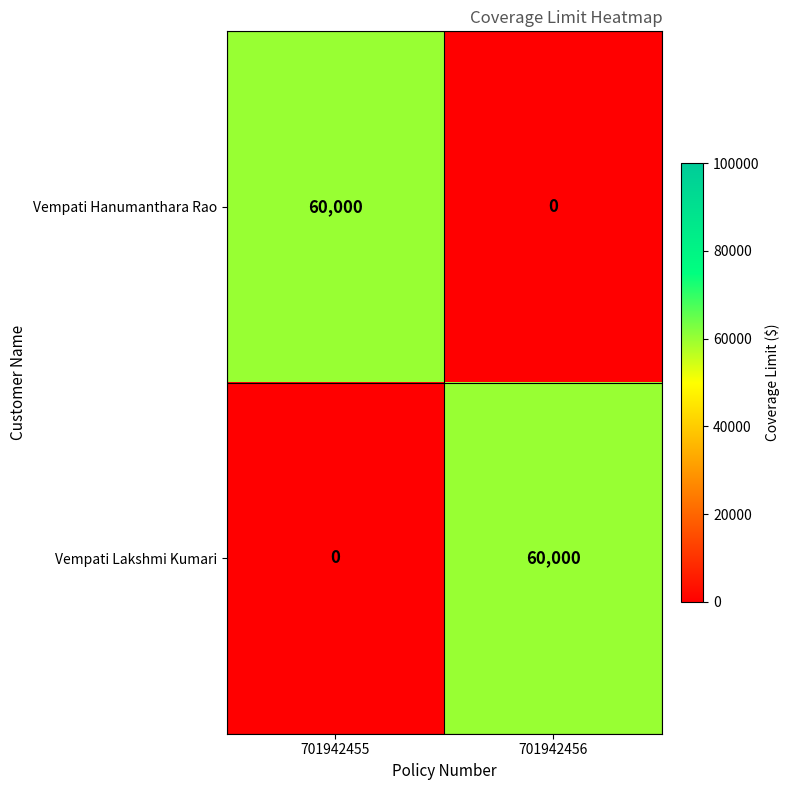

What is the total value across all series at 701942456?

60000